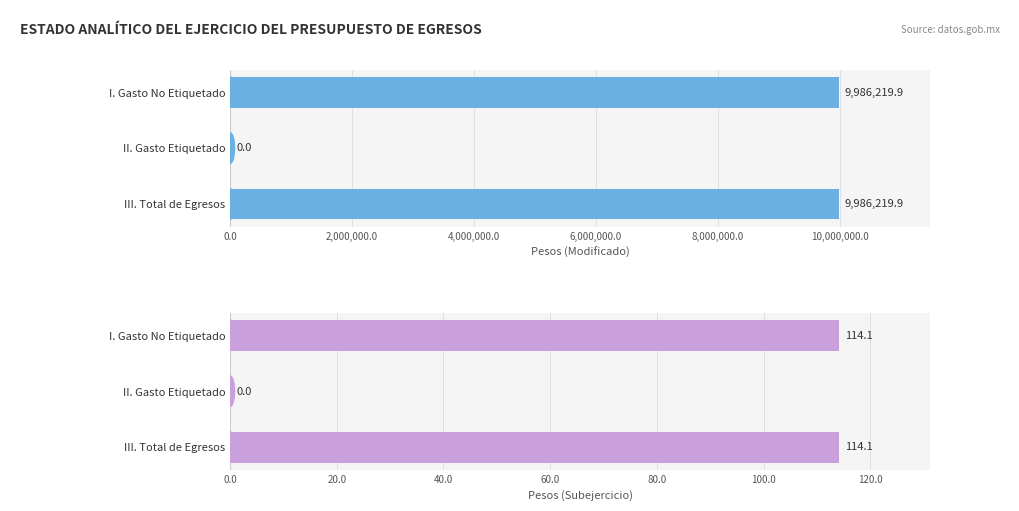

List the series in order of their peak value, lowest first.

Subejercicio, Modificado